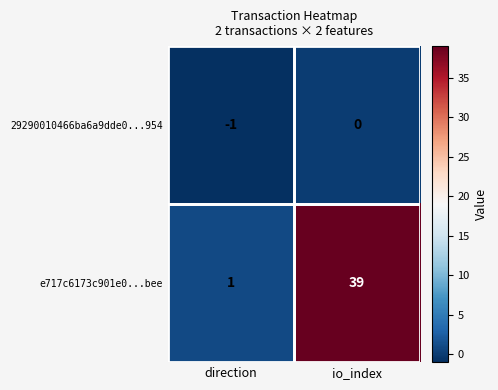

The value of 29290010466ba6a9dde0...954 at direction is -1. True or false?

True